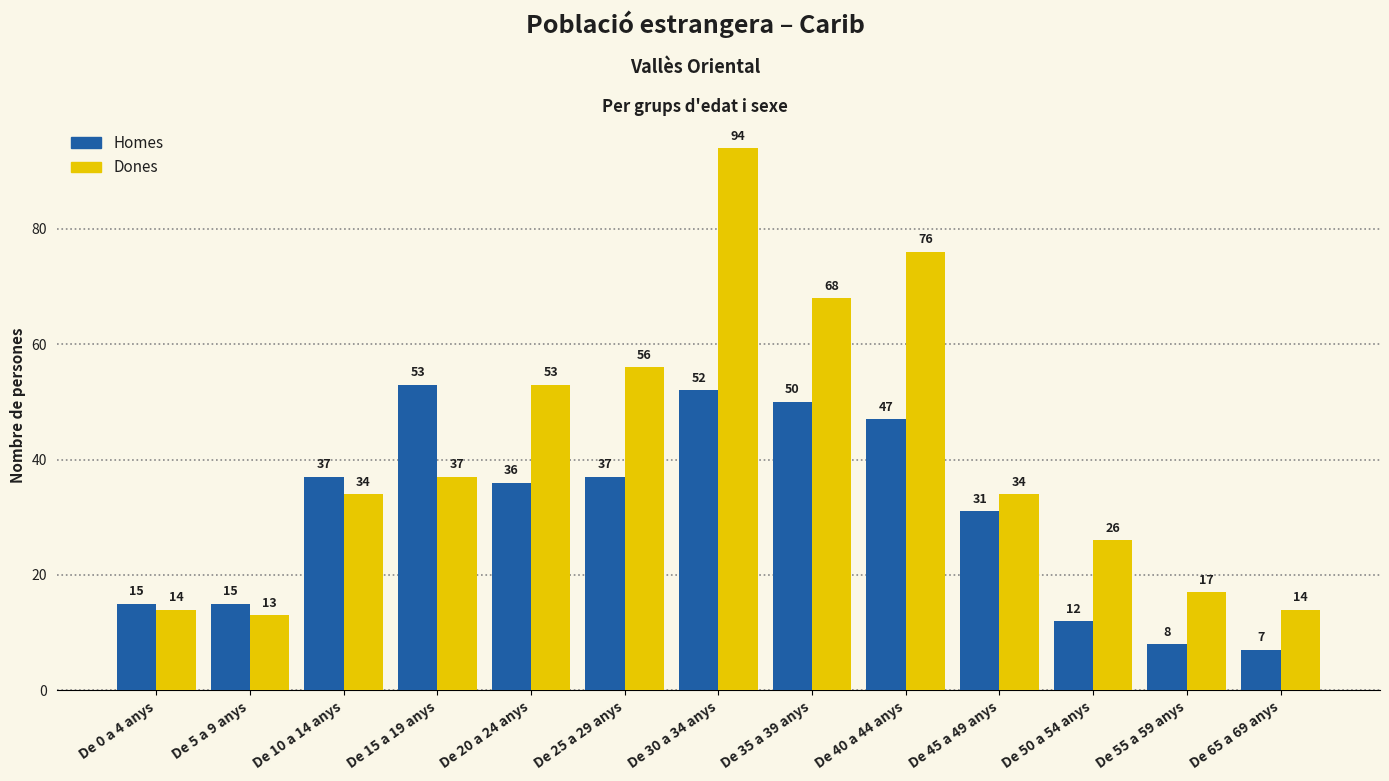

Count the number of data series in this chart.

2